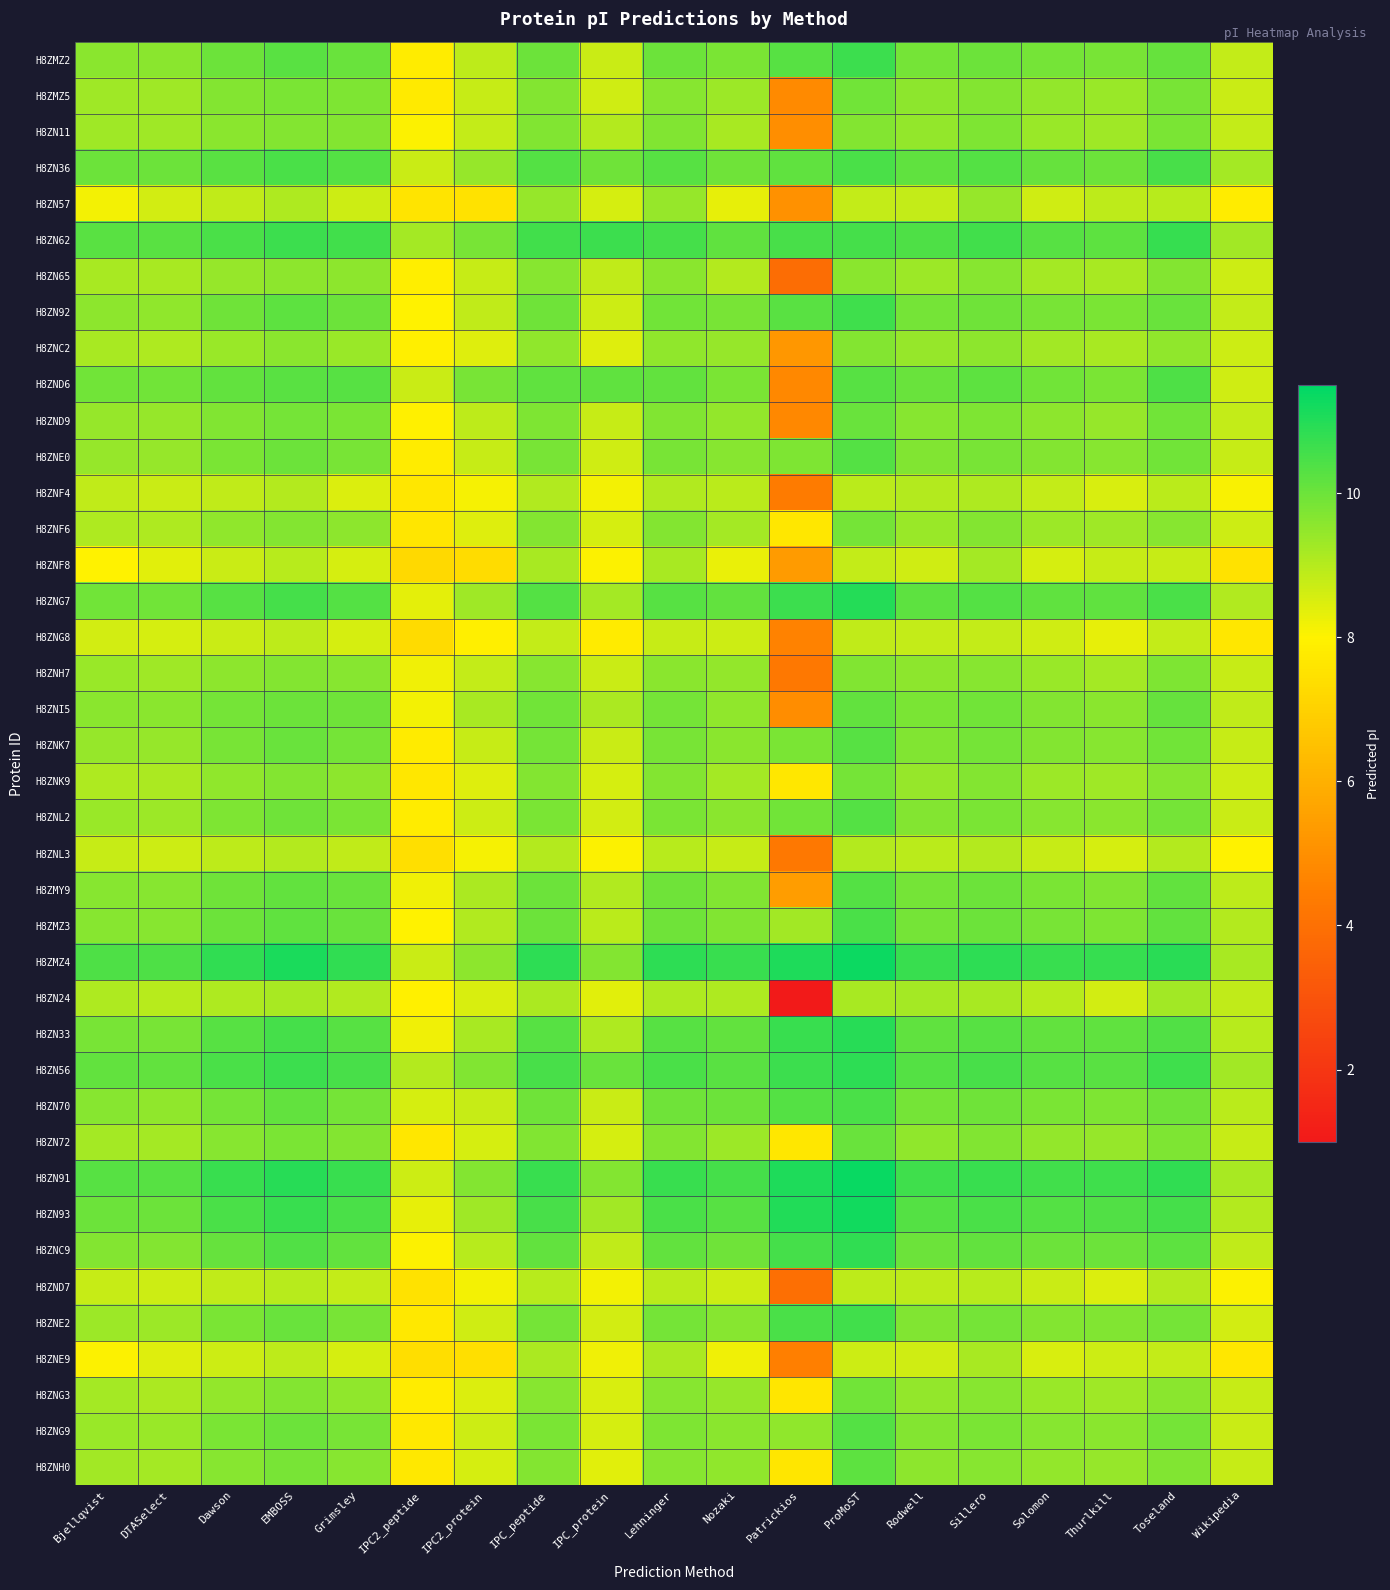

Reading left to right, transcribe all the data shown in this chart.

H8ZMZ2: Bjellqvist=9.6	DTASelect=9.6	Dawson=10.0	EMBOSS=10.2	Grimsley=10.0	IPC2_peptide=7.8	IPC2_protein=8.9	IPC_peptide=10.0	IPC_protein=8.7	Lehninger=10.0	Nozaki=9.8	Patrickios=10.3	ProMoST=10.7	Rodwell=9.9	Sillero=10.0	Solomon=9.9	Thurlkill=9.9	Toseland=10.1	Wikipedia=8.8
H8ZMZ5: Bjellqvist=9.3	DTASelect=9.3	Dawson=9.7	EMBOSS=9.8	Grimsley=9.8	IPC2_peptide=7.8	IPC2_protein=8.8	IPC_peptide=9.7	IPC_protein=8.7	Lehninger=9.6	Nozaki=9.3	Patrickios=4.9	ProMoST=9.9	Rodwell=9.6	Sillero=9.7	Solomon=9.5	Thurlkill=9.4	Toseland=9.8	Wikipedia=8.7
H8ZN11: Bjellqvist=9.3	DTASelect=9.3	Dawson=9.6	EMBOSS=9.7	Grimsley=9.7	IPC2_peptide=8.0	IPC2_protein=8.8	IPC_peptide=9.7	IPC_protein=9.0	Lehninger=9.7	Nozaki=9.2	Patrickios=5.0	ProMoST=9.7	Rodwell=9.5	Sillero=9.8	Solomon=9.4	Thurlkill=9.3	Toseland=9.8	Wikipedia=8.8
H8ZN36: Bjellqvist=10.0	DTASelect=10.0	Dawson=10.3	EMBOSS=10.4	Grimsley=10.3	IPC2_peptide=8.7	IPC2_protein=9.4	IPC_peptide=10.3	IPC_protein=10.0	Lehninger=10.3	Nozaki=10.0	Patrickios=10.2	ProMoST=10.5	Rodwell=10.2	Sillero=10.3	Solomon=10.1	Thurlkill=10.0	Toseland=10.5	Wikipedia=9.2
H8ZN57: Bjellqvist=8.1	DTASelect=8.6	Dawson=8.9	EMBOSS=9.1	Grimsley=8.7	IPC2_peptide=7.6	IPC2_protein=7.5	IPC_peptide=9.4	IPC_protein=8.6	Lehninger=9.4	Nozaki=8.3	Patrickios=5.0	ProMoST=8.8	Rodwell=8.8	Sillero=9.4	Solomon=8.7	Thurlkill=8.9	Toseland=9.0	Wikipedia=7.8
H8ZN62: Bjellqvist=10.3	DTASelect=10.3	Dawson=10.5	EMBOSS=10.6	Grimsley=10.6	IPC2_peptide=9.2	IPC2_protein=9.8	IPC_peptide=10.6	IPC_protein=10.7	Lehninger=10.5	Nozaki=10.2	Patrickios=10.5	ProMoST=10.6	Rodwell=10.4	Sillero=10.6	Solomon=10.3	Thurlkill=10.2	Toseland=10.7	Wikipedia=9.3
H8ZN65: Bjellqvist=9.2	DTASelect=9.2	Dawson=9.4	EMBOSS=9.6	Grimsley=9.6	IPC2_peptide=7.9	IPC2_protein=8.8	IPC_peptide=9.6	IPC_protein=8.9	Lehninger=9.6	Nozaki=9.0	Patrickios=3.9	ProMoST=9.6	Rodwell=9.4	Sillero=9.6	Solomon=9.2	Thurlkill=9.2	Toseland=9.7	Wikipedia=8.7
H8ZN92: Bjellqvist=9.6	DTASelect=9.5	Dawson=10.0	EMBOSS=10.2	Grimsley=10.0	IPC2_peptide=8.0	IPC2_protein=8.8	IPC_peptide=10.0	IPC_protein=8.7	Lehninger=9.9	Nozaki=9.9	Patrickios=10.3	ProMoST=10.6	Rodwell=9.9	Sillero=10.0	Solomon=9.8	Thurlkill=9.8	Toseland=10.0	Wikipedia=8.8
H8ZNC2: Bjellqvist=9.2	DTASelect=9.1	Dawson=9.4	EMBOSS=9.6	Grimsley=9.4	IPC2_peptide=7.9	IPC2_protein=8.4	IPC_peptide=9.5	IPC_protein=8.5	Lehninger=9.5	Nozaki=9.4	Patrickios=5.2	ProMoST=9.7	Rodwell=9.4	Sillero=9.5	Solomon=9.3	Thurlkill=9.2	Toseland=9.5	Wikipedia=8.7
H8ZND6: Bjellqvist=9.9	DTASelect=9.9	Dawson=10.1	EMBOSS=10.2	Grimsley=10.3	IPC2_peptide=8.7	IPC2_protein=9.8	IPC_peptide=10.2	IPC_protein=10.2	Lehninger=10.1	Nozaki=9.8	Patrickios=4.8	ProMoST=10.3	Rodwell=10.1	Sillero=10.2	Solomon=9.9	Thurlkill=9.8	Toseland=10.4	Wikipedia=8.7
H8ZND9: Bjellqvist=9.4	DTASelect=9.4	Dawson=9.7	EMBOSS=9.9	Grimsley=9.8	IPC2_peptide=7.9	IPC2_protein=8.9	IPC_peptide=9.8	IPC_protein=8.8	Lehninger=9.7	Nozaki=9.5	Patrickios=4.8	ProMoST=10.0	Rodwell=9.6	Sillero=9.8	Solomon=9.5	Thurlkill=9.4	Toseland=9.9	Wikipedia=8.8
H8ZNE0: Bjellqvist=9.4	DTASelect=9.4	Dawson=9.8	EMBOSS=10.0	Grimsley=9.9	IPC2_peptide=7.8	IPC2_protein=8.8	IPC_peptide=9.8	IPC_protein=8.7	Lehninger=9.8	Nozaki=9.6	Patrickios=9.8	ProMoST=10.3	Rodwell=9.7	Sillero=9.8	Solomon=9.7	Thurlkill=9.6	Toseland=9.9	Wikipedia=8.8
H8ZNF4: Bjellqvist=8.8	DTASelect=8.7	Dawson=8.9	EMBOSS=9.0	Grimsley=8.5	IPC2_peptide=7.7	IPC2_protein=8.1	IPC_peptide=9.1	IPC_protein=8.2	Lehninger=9.1	Nozaki=8.9	Patrickios=4.4	ProMoST=8.9	Rodwell=9.0	Sillero=9.1	Solomon=8.8	Thurlkill=8.5	Toseland=8.9	Wikipedia=8.1
H8ZNF6: Bjellqvist=9.1	DTASelect=9.1	Dawson=9.5	EMBOSS=9.7	Grimsley=9.5	IPC2_peptide=7.6	IPC2_protein=8.4	IPC_peptide=9.7	IPC_protein=8.6	Lehninger=9.7	Nozaki=9.2	Patrickios=7.7	ProMoST=9.9	Rodwell=9.4	Sillero=9.7	Solomon=9.3	Thurlkill=9.3	Toseland=9.6	Wikipedia=8.7
H8ZNF8: Bjellqvist=8.0	DTASelect=8.4	Dawson=8.7	EMBOSS=9.0	Grimsley=8.6	IPC2_peptide=7.2	IPC2_protein=7.3	IPC_peptide=9.2	IPC_protein=8.1	Lehninger=9.2	Nozaki=8.3	Patrickios=5.4	ProMoST=8.8	Rodwell=8.7	Sillero=9.2	Solomon=8.6	Thurlkill=8.8	Toseland=8.8	Wikipedia=7.5
H8ZNG7: Bjellqvist=9.9	DTASelect=9.9	Dawson=10.3	EMBOSS=10.6	Grimsley=10.3	IPC2_peptide=8.3	IPC2_protein=9.3	IPC_peptide=10.3	IPC_protein=9.2	Lehninger=10.3	Nozaki=10.1	Patrickios=10.7	ProMoST=11.0	Rodwell=10.2	Sillero=10.3	Solomon=10.2	Thurlkill=10.2	Toseland=10.4	Wikipedia=9.0
H8ZNG8: Bjellqvist=8.6	DTASelect=8.6	Dawson=8.7	EMBOSS=8.9	Grimsley=8.6	IPC2_peptide=7.3	IPC2_protein=7.9	IPC_peptide=8.8	IPC_protein=7.8	Lehninger=8.8	Nozaki=8.7	Patrickios=4.6	ProMoST=8.9	Rodwell=8.8	Sillero=8.8	Solomon=8.7	Thurlkill=8.3	Toseland=8.8	Wikipedia=7.7
H8ZNH7: Bjellqvist=9.4	DTASelect=9.3	Dawson=9.6	EMBOSS=9.7	Grimsley=9.6	IPC2_peptide=8.2	IPC2_protein=8.8	IPC_peptide=9.6	IPC_protein=8.7	Lehninger=9.6	Nozaki=9.5	Patrickios=4.3	ProMoST=9.7	Rodwell=9.6	Sillero=9.6	Solomon=9.4	Thurlkill=9.2	Toseland=9.8	Wikipedia=8.8
H8ZNI5: Bjellqvist=9.6	DTASelect=9.6	Dawson=9.9	EMBOSS=10.0	Grimsley=10.0	IPC2_peptide=8.2	IPC2_protein=9.2	IPC_peptide=9.9	IPC_protein=9.2	Lehninger=9.9	Nozaki=9.5	Patrickios=4.9	ProMoST=10.1	Rodwell=9.8	Sillero=9.9	Solomon=9.7	Thurlkill=9.6	Toseland=10.1	Wikipedia=8.9
H8ZNK7: Bjellqvist=9.4	DTASelect=9.4	Dawson=9.8	EMBOSS=10.0	Grimsley=9.9	IPC2_peptide=7.8	IPC2_protein=8.8	IPC_peptide=9.9	IPC_protein=8.7	Lehninger=9.9	Nozaki=9.6	Patrickios=9.8	ProMoST=10.3	Rodwell=9.7	Sillero=9.9	Solomon=9.7	Thurlkill=9.6	Toseland=9.9	Wikipedia=8.8
H8ZNK9: Bjellqvist=9.1	DTASelect=9.1	Dawson=9.5	EMBOSS=9.7	Grimsley=9.5	IPC2_peptide=7.7	IPC2_protein=8.4	IPC_peptide=9.7	IPC_protein=8.6	Lehninger=9.7	Nozaki=9.2	Patrickios=7.7	ProMoST=9.9	Rodwell=9.4	Sillero=9.7	Solomon=9.3	Thurlkill=9.3	Toseland=9.6	Wikipedia=8.7
H8ZNL2: Bjellqvist=9.4	DTASelect=9.4	Dawson=9.8	EMBOSS=10.0	Grimsley=9.8	IPC2_peptide=7.8	IPC2_protein=8.7	IPC_peptide=9.8	IPC_protein=8.6	Lehninger=9.8	Nozaki=9.6	Patrickios=9.9	ProMoST=10.3	Rodwell=9.7	Sillero=9.8	Solomon=9.6	Thurlkill=9.6	Toseland=9.9	Wikipedia=8.7
H8ZNL3: Bjellqvist=8.8	DTASelect=8.7	Dawson=8.9	EMBOSS=9.0	Grimsley=8.8	IPC2_peptide=7.4	IPC2_protein=8.1	IPC_peptide=9.0	IPC_protein=8.1	Lehninger=9.0	Nozaki=8.8	Patrickios=4.3	ProMoST=9.0	Rodwell=8.9	Sillero=9.0	Solomon=8.8	Thurlkill=8.6	Toseland=9.0	Wikipedia=8.0
H8ZMY9: Bjellqvist=9.6	DTASelect=9.6	Dawson=10.0	EMBOSS=10.1	Grimsley=10.0	IPC2_peptide=8.2	IPC2_protein=9.1	IPC_peptide=10.0	IPC_protein=9.0	Lehninger=10.0	Nozaki=9.7	Patrickios=5.4	ProMoST=10.3	Rodwell=9.9	Sillero=10.0	Solomon=9.8	Thurlkill=9.7	Toseland=10.1	Wikipedia=8.9
H8ZMZ3: Bjellqvist=9.6	DTASelect=9.6	Dawson=10.0	EMBOSS=10.2	Grimsley=10.1	IPC2_peptide=8.0	IPC2_protein=9.0	IPC_peptide=10.0	IPC_protein=8.9	Lehninger=10.0	Nozaki=9.7	Patrickios=9.3	ProMoST=10.5	Rodwell=9.9	Sillero=10.0	Solomon=9.8	Thurlkill=9.8	Toseland=10.1	Wikipedia=9.0
H8ZMZ4: Bjellqvist=10.4	DTASelect=10.4	Dawson=10.8	EMBOSS=11.1	Grimsley=10.8	IPC2_peptide=8.7	IPC2_protein=9.5	IPC_peptide=10.9	IPC_protein=9.7	Lehninger=10.9	Nozaki=10.7	Patrickios=11.1	ProMoST=11.3	Rodwell=10.7	Sillero=10.9	Solomon=10.7	Thurlkill=10.7	Toseland=10.9	Wikipedia=9.2
H8ZN24: Bjellqvist=9.1	DTASelect=9.0	Dawson=9.1	EMBOSS=9.2	Grimsley=9.0	IPC2_peptide=8.0	IPC2_protein=8.5	IPC_peptide=9.2	IPC_protein=8.4	Lehninger=9.1	Nozaki=9.1	Patrickios=1.0	ProMoST=9.2	Rodwell=9.2	Sillero=9.2	Solomon=9.0	Thurlkill=8.6	Toseland=9.3	Wikipedia=8.9
H8ZN33: Bjellqvist=9.9	DTASelect=9.9	Dawson=10.3	EMBOSS=10.5	Grimsley=10.3	IPC2_peptide=8.2	IPC2_protein=9.2	IPC_peptide=10.3	IPC_protein=9.1	Lehninger=10.3	Nozaki=10.1	Patrickios=10.7	ProMoST=10.9	Rodwell=10.2	Sillero=10.3	Solomon=10.1	Thurlkill=10.2	Toseland=10.4	Wikipedia=9.0
H8ZN56: Bjellqvist=10.1	DTASelect=10.1	Dawson=10.4	EMBOSS=10.6	Grimsley=10.5	IPC2_peptide=9.0	IPC2_protein=9.7	IPC_peptide=10.5	IPC_protein=10.0	Lehninger=10.5	Nozaki=10.2	Patrickios=10.7	ProMoST=10.8	Rodwell=10.3	Sillero=10.5	Solomon=10.3	Thurlkill=10.2	Toseland=10.6	Wikipedia=9.3
H8ZN70: Bjellqvist=9.6	DTASelect=9.5	Dawson=9.9	EMBOSS=10.1	Grimsley=9.9	IPC2_peptide=8.6	IPC2_protein=8.8	IPC_peptide=10.0	IPC_protein=8.7	Lehninger=10.0	Nozaki=10.0	Patrickios=10.3	ProMoST=10.5	Rodwell=9.9	Sillero=10.0	Solomon=9.8	Thurlkill=9.8	Toseland=10.0	Wikipedia=8.9
H8ZN72: Bjellqvist=9.2	DTASelect=9.2	Dawson=9.6	EMBOSS=9.8	Grimsley=9.7	IPC2_peptide=7.7	IPC2_protein=8.6	IPC_peptide=9.7	IPC_protein=8.6	Lehninger=9.7	Nozaki=9.4	Patrickios=7.7	ProMoST=10.0	Rodwell=9.5	Sillero=9.7	Solomon=9.5	Thurlkill=9.4	Toseland=9.8	Wikipedia=8.8
H8ZN91: Bjellqvist=10.3	DTASelect=10.3	Dawson=10.7	EMBOSS=11.0	Grimsley=10.7	IPC2_peptide=8.7	IPC2_protein=9.7	IPC_peptide=10.7	IPC_protein=9.7	Lehninger=10.7	Nozaki=10.6	Patrickios=11.1	ProMoST=11.4	Rodwell=10.6	Sillero=10.7	Solomon=10.6	Thurlkill=10.6	Toseland=10.8	Wikipedia=9.2
H8ZN93: Bjellqvist=10.0	DTASelect=10.0	Dawson=10.4	EMBOSS=10.7	Grimsley=10.5	IPC2_peptide=8.3	IPC2_protein=9.3	IPC_peptide=10.5	IPC_protein=9.3	Lehninger=10.5	Nozaki=10.3	Patrickios=11.0	ProMoST=11.2	Rodwell=10.3	Sillero=10.5	Solomon=10.3	Thurlkill=10.4	Toseland=10.5	Wikipedia=9.0
H8ZNC9: Bjellqvist=9.7	DTASelect=9.7	Dawson=10.1	EMBOSS=10.4	Grimsley=10.1	IPC2_peptide=8.1	IPC2_protein=9.0	IPC_peptide=10.1	IPC_protein=8.9	Lehninger=10.1	Nozaki=10.0	Patrickios=10.6	ProMoST=10.8	Rodwell=10.0	Sillero=10.1	Solomon=10.0	Thurlkill=10.0	Toseland=10.2	Wikipedia=8.9
H8ZND7: Bjellqvist=8.8	DTASelect=8.7	Dawson=8.8	EMBOSS=9.0	Grimsley=8.8	IPC2_peptide=7.5	IPC2_protein=8.2	IPC_peptide=9.0	IPC_protein=8.1	Lehninger=8.9	Nozaki=8.7	Patrickios=4.0	ProMoST=8.9	Rodwell=8.9	Sillero=9.0	Solomon=8.7	Thurlkill=8.5	Toseland=9.0	Wikipedia=8.1
H8ZNE2: Bjellqvist=9.3	DTASelect=9.4	Dawson=9.8	EMBOSS=10.1	Grimsley=9.8	IPC2_peptide=7.7	IPC2_protein=8.6	IPC_peptide=9.9	IPC_protein=8.6	Lehninger=9.9	Nozaki=9.6	Patrickios=10.5	ProMoST=10.6	Rodwell=9.7	Sillero=9.9	Solomon=9.7	Thurlkill=9.7	Toseland=9.9	Wikipedia=8.6
H8ZNE9: Bjellqvist=8.0	DTASelect=8.4	Dawson=8.7	EMBOSS=8.9	Grimsley=8.6	IPC2_peptide=7.4	IPC2_protein=7.4	IPC_peptide=9.2	IPC_protein=8.2	Lehninger=9.1	Nozaki=8.2	Patrickios=4.5	ProMoST=8.7	Rodwell=8.6	Sillero=9.2	Solomon=8.5	Thurlkill=8.7	Toseland=8.8	Wikipedia=7.7
H8ZNG3: Bjellqvist=9.2	DTASelect=9.2	Dawson=9.5	EMBOSS=9.7	Grimsley=9.5	IPC2_peptide=7.8	IPC2_protein=8.5	IPC_peptide=9.6	IPC_protein=8.5	Lehninger=9.6	Nozaki=9.4	Patrickios=7.6	ProMoST=9.9	Rodwell=9.5	Sillero=9.6	Solomon=9.4	Thurlkill=9.3	Toseland=9.6	Wikipedia=8.8
H8ZNG9: Bjellqvist=9.4	DTASelect=9.4	Dawson=9.8	EMBOSS=10.0	Grimsley=9.8	IPC2_peptide=7.7	IPC2_protein=8.7	IPC_peptide=9.8	IPC_protein=8.6	Lehninger=9.8	Nozaki=9.6	Patrickios=9.5	ProMoST=10.3	Rodwell=9.7	Sillero=9.8	Solomon=9.6	Thurlkill=9.6	Toseland=9.9	Wikipedia=8.7
H8ZNH0: Bjellqvist=9.3	DTASelect=9.2	Dawson=9.6	EMBOSS=9.8	Grimsley=9.6	IPC2_peptide=7.7	IPC2_protein=8.6	IPC_peptide=9.7	IPC_protein=8.4	Lehninger=9.6	Nozaki=9.5	Patrickios=7.6	ProMoST=10.2	Rodwell=9.6	Sillero=9.6	Solomon=9.5	Thurlkill=9.4	Toseland=9.7	Wikipedia=8.8